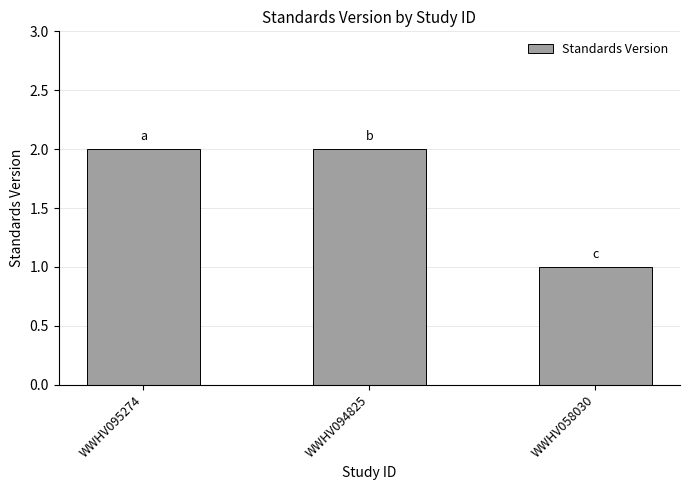

Count the number of categories in the chart.

3